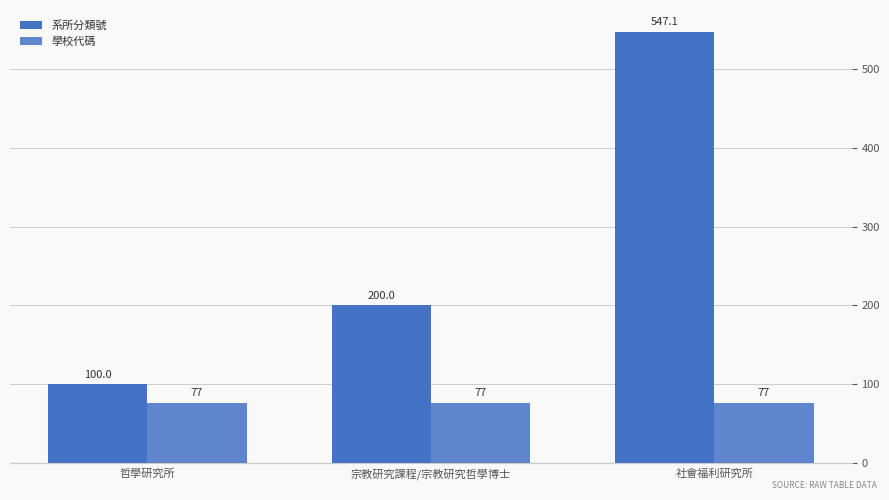

What is the label of the 2nd bar from the right?

宗教研究課程/宗教研究哲學博士